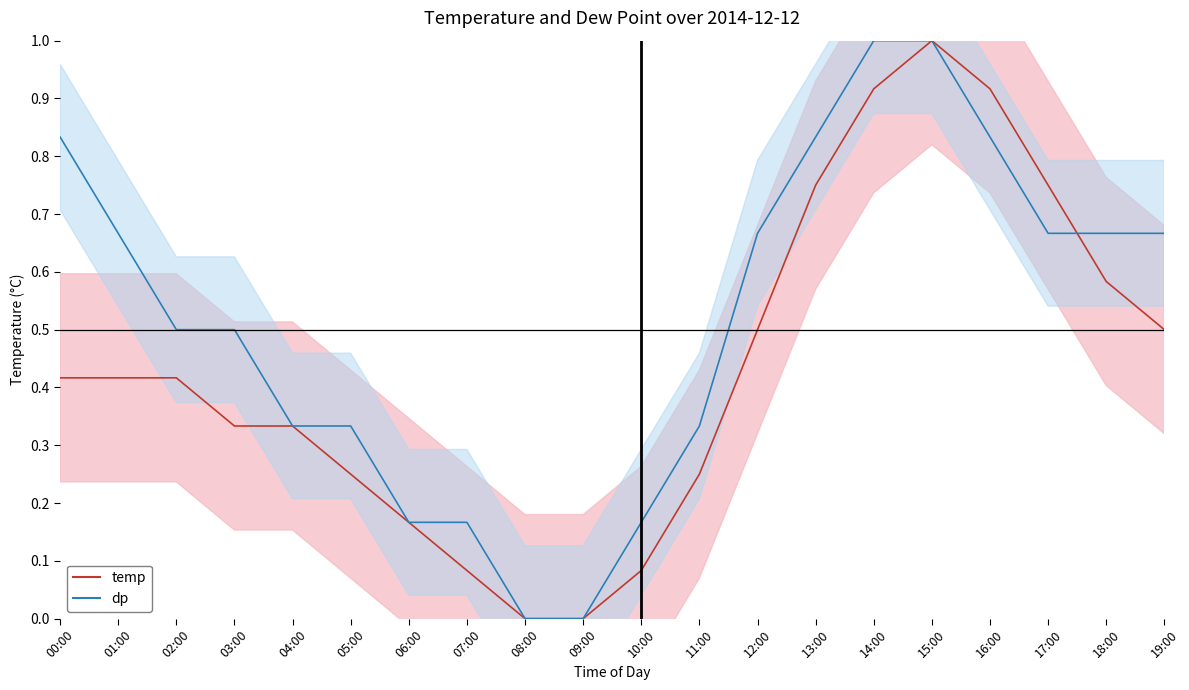

Does the chart have visible grid lines?

No